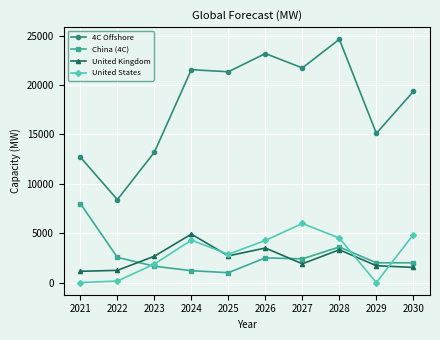

How many data points in United States are less than 4260?

5